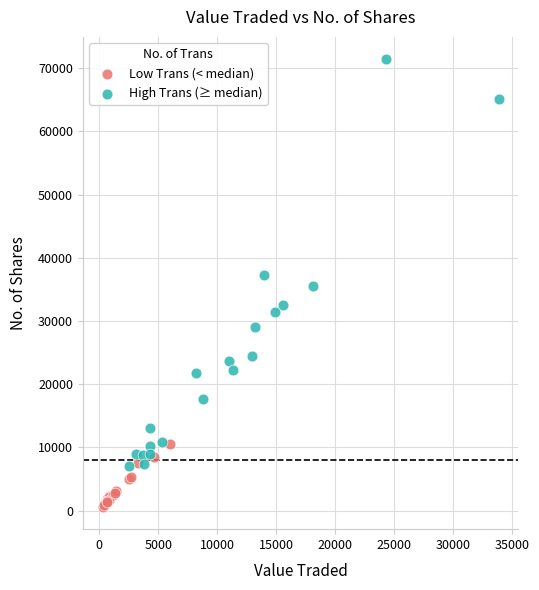

Which series contains the highest Y value?

High Trans (≥ median)